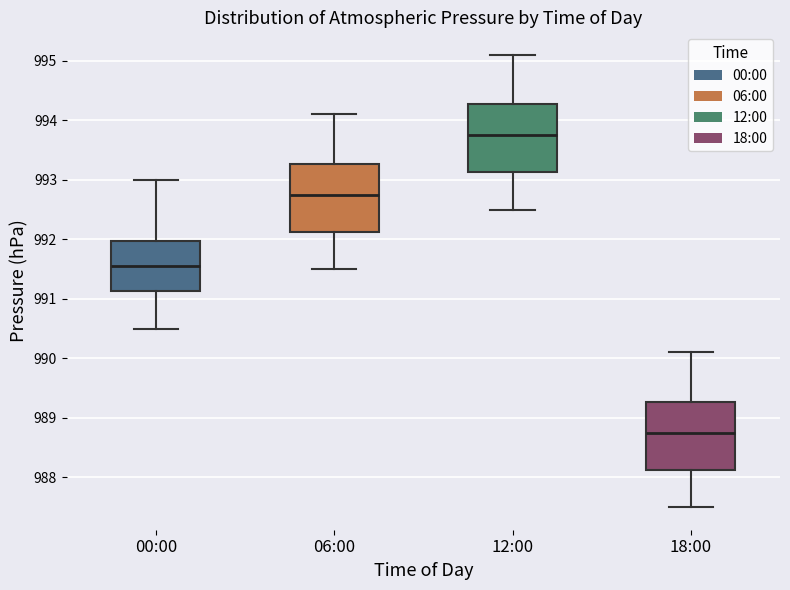

Where does the lower whisker of the box for 18:00 end on the y-axis? The values are not printed on the chart, so give them approximately, as read against the axis.

987.5